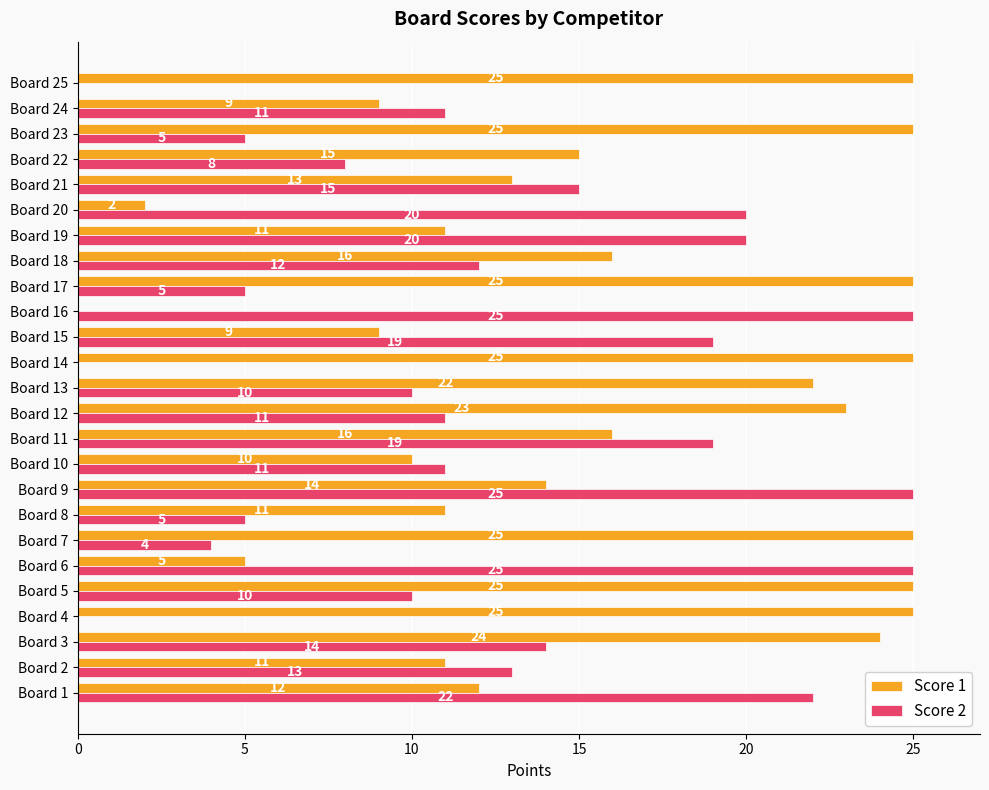

What is the greatest value displayed?

25